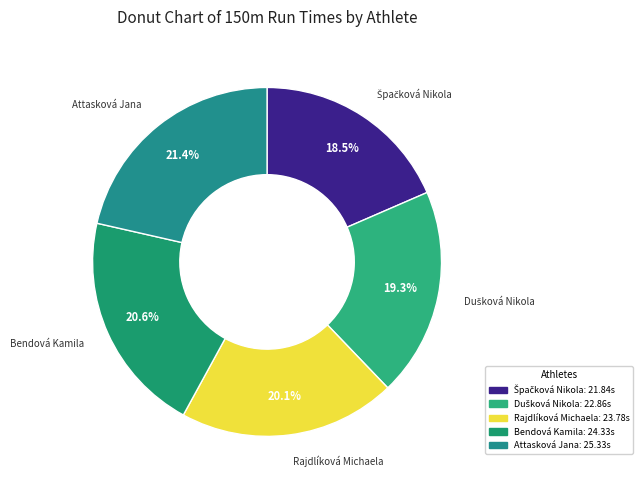

Does Attasková Jana account for over 50% of the chart?

No